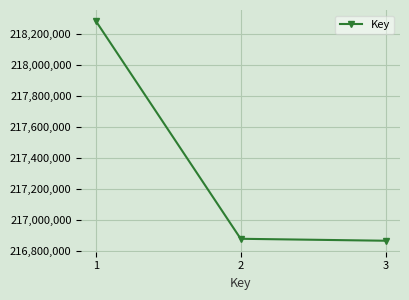

How many data points are less than 216880596?

1